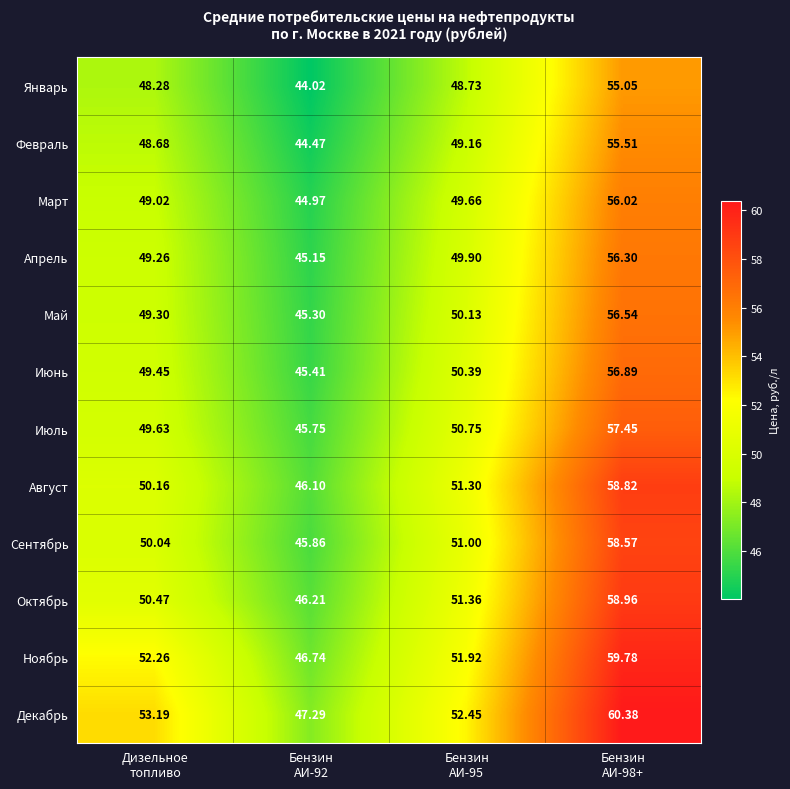

Which series has the largest range (max minus min)?

Декабрь